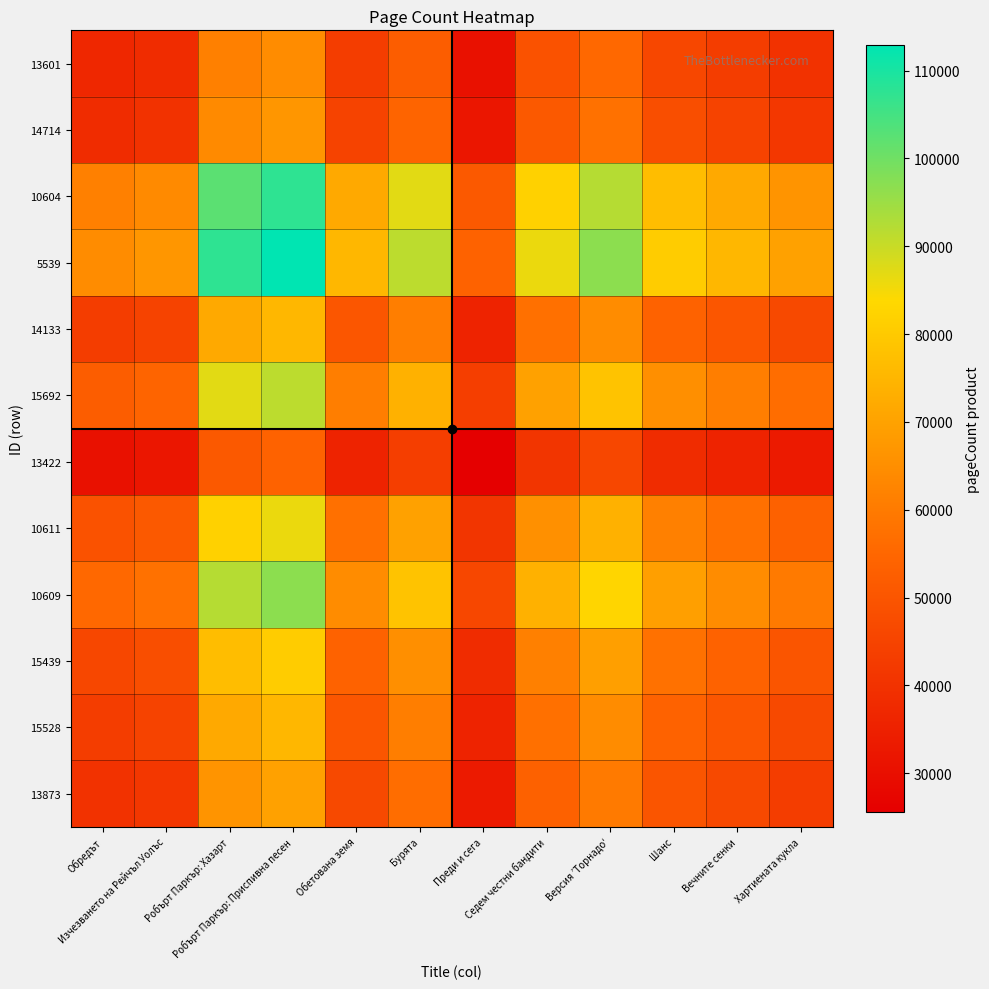

Count the number of data series in this chart.

12